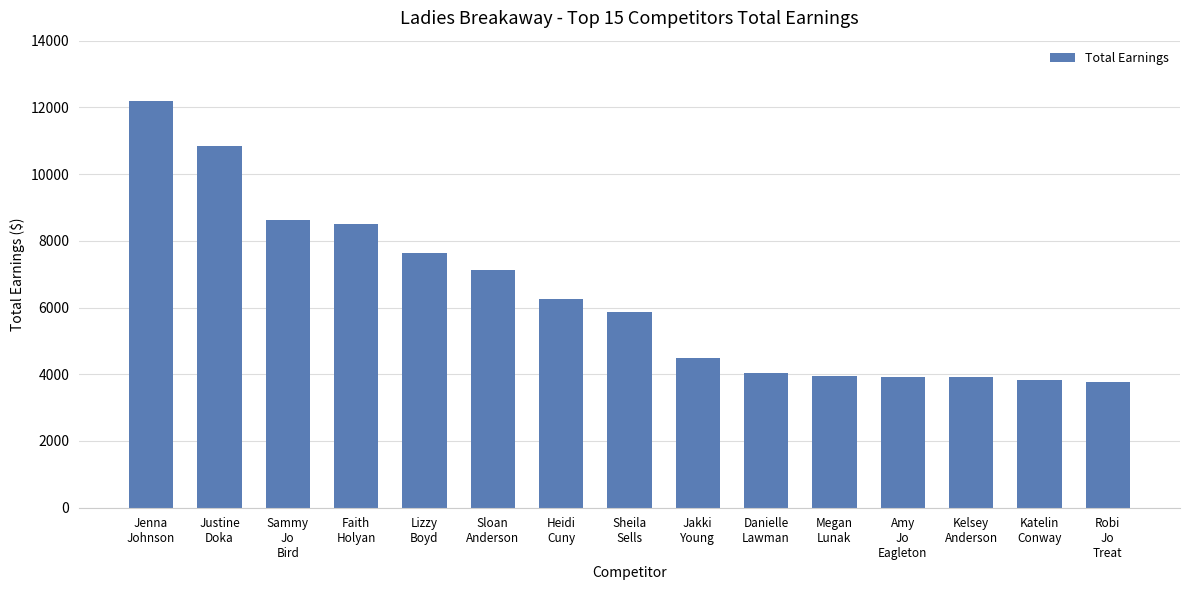

What is the value of the 7th bar from the left?

6252.8